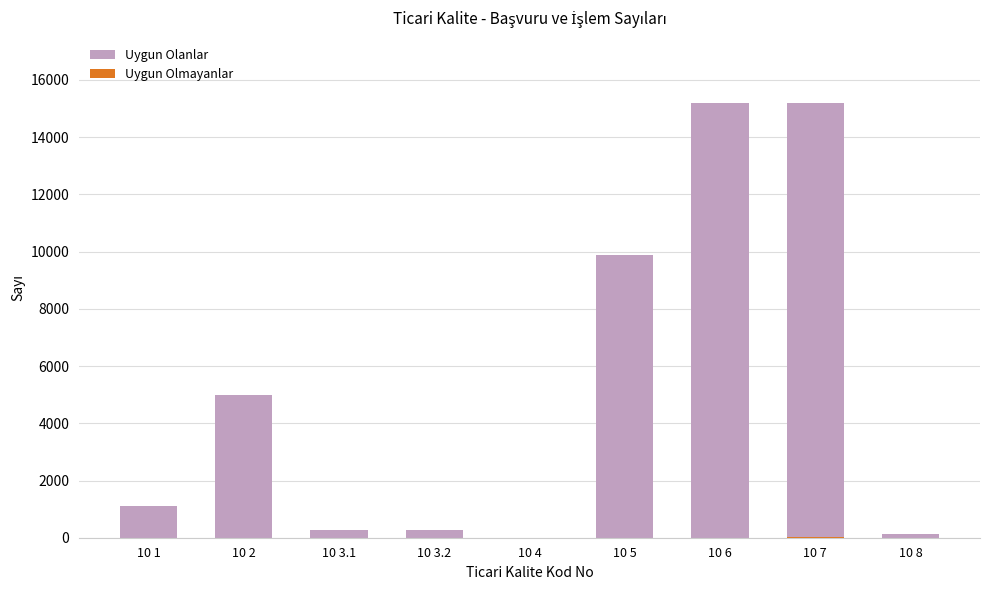

What is the label of the 2nd bar from the right?

10 7